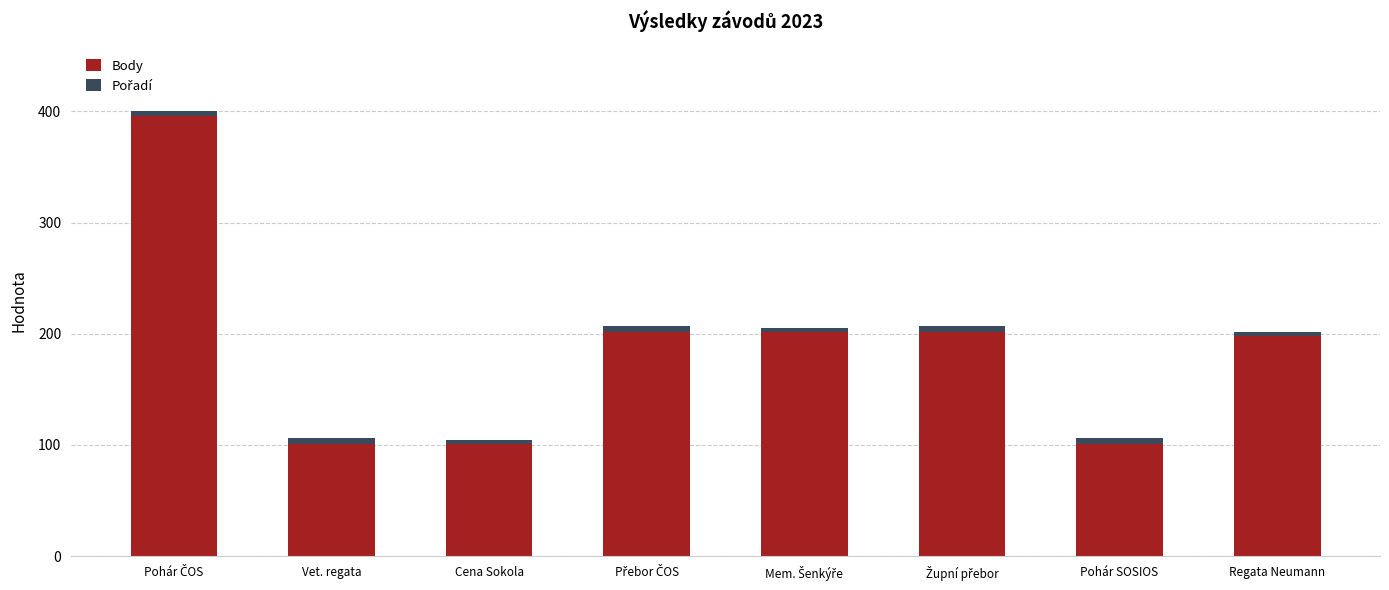

What is the sum of all Body values?

1503